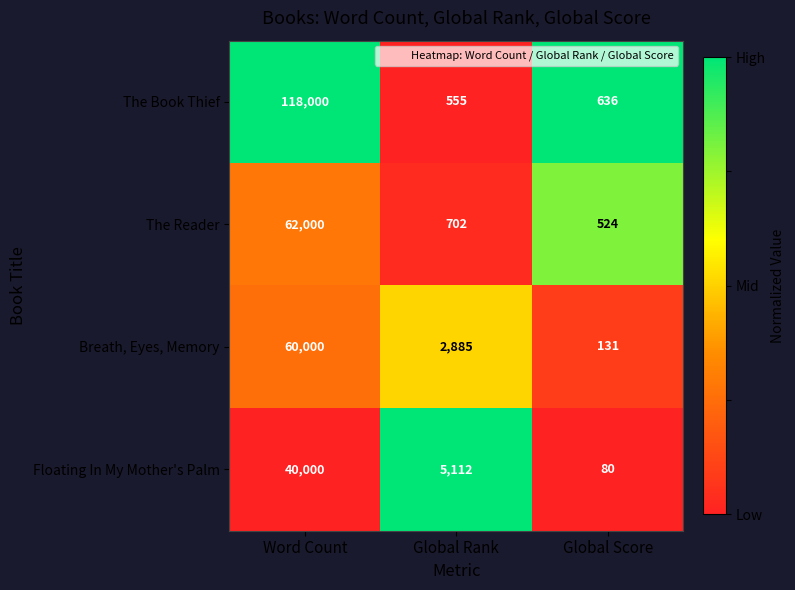

Which category has the highest value in the Breath, Eyes, Memory series?

Word Count